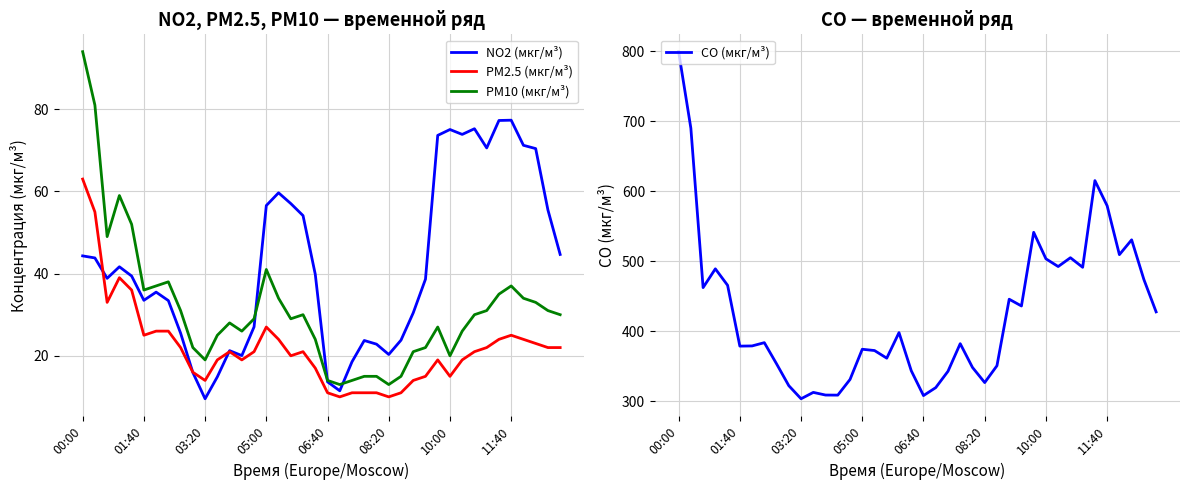

The NO2 (мкг/м³) series shows 20.3 at 08:20. True or false?

True